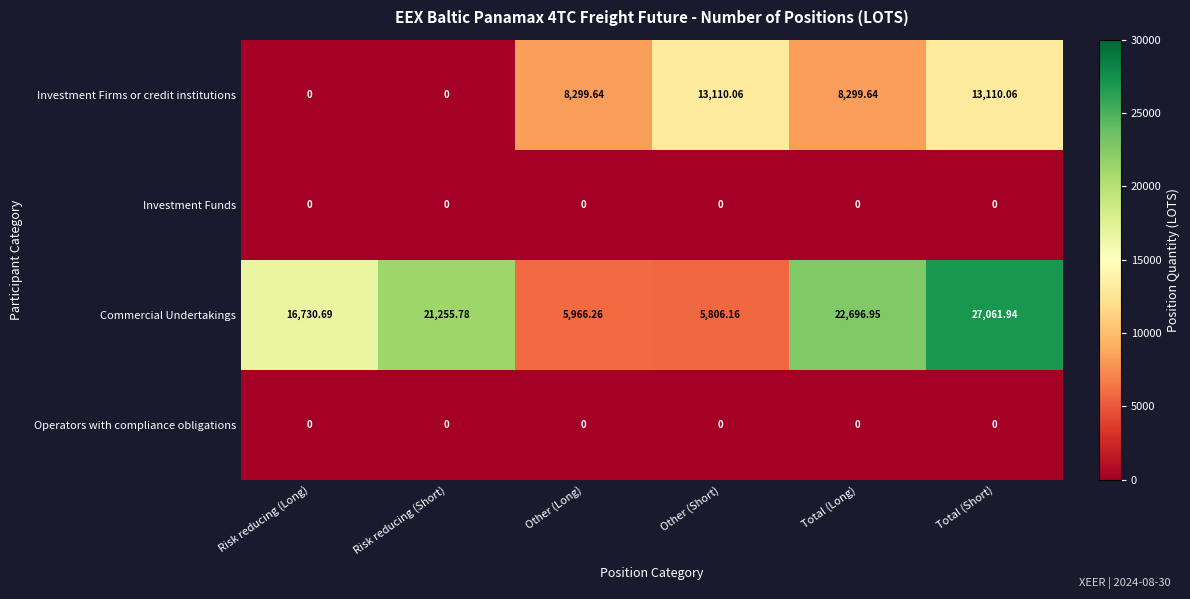

List the labels in order of Commercial Undertakings value, largest first.

Total (Short), Total (Long), Risk reducing (Short), Risk reducing (Long), Other (Long), Other (Short)